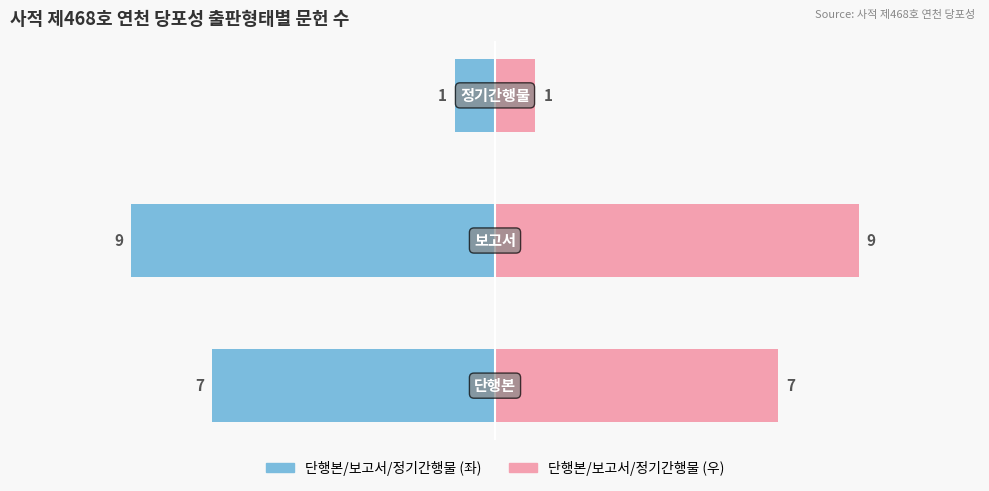

How many series are shown in this chart?

2